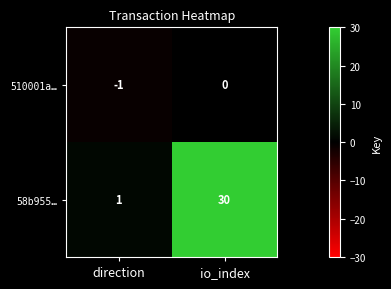

Reading left to right, what are all the values shown in this chart?

510001a…: -1	0
58b955…: 1	30